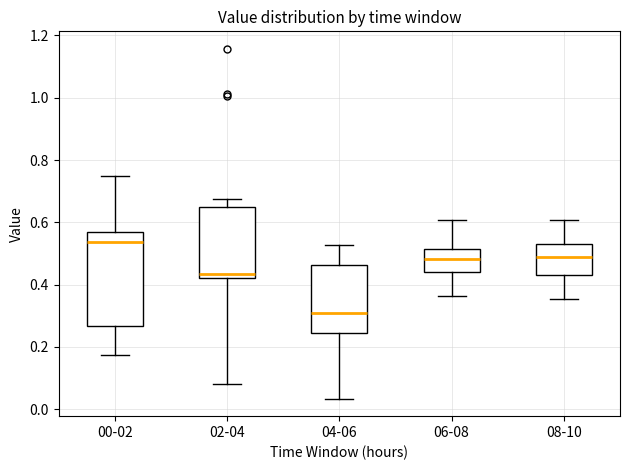

Comparing the boxes themselves (not the whiskers), which one is the tallest?

00-02